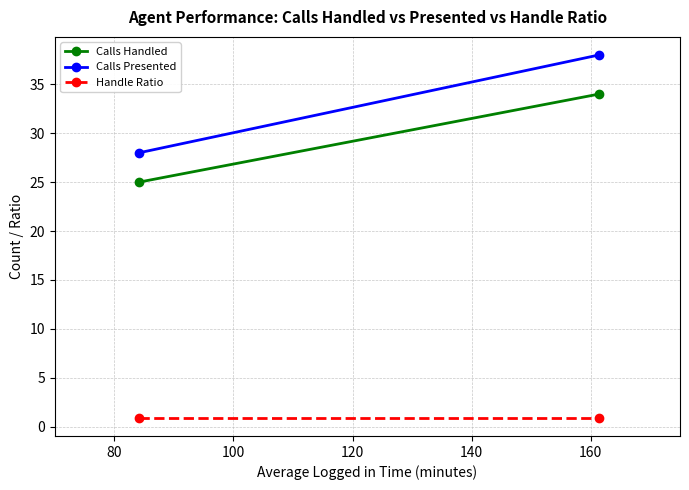

What is the lowest value of the Calls Presented series?

28.0